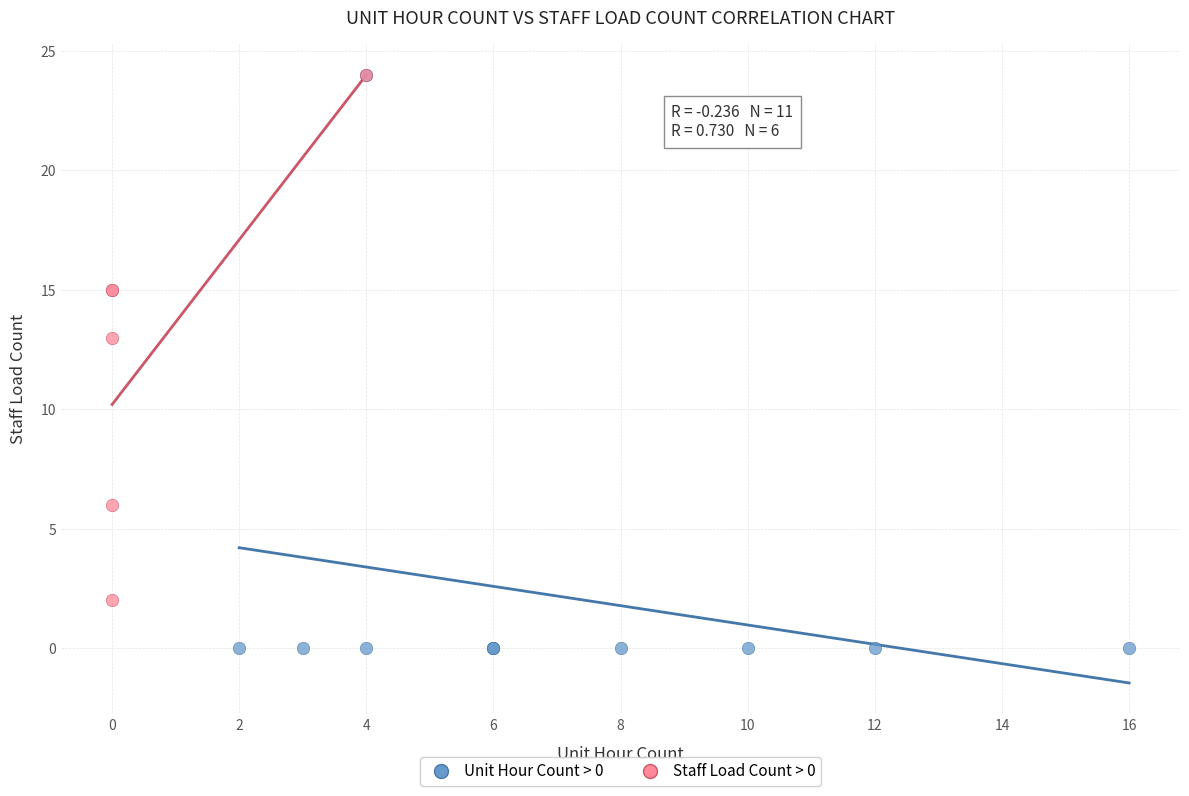

What are all the series names shown in the legend?

Unit Hour Count > 0, Staff Load Count > 0